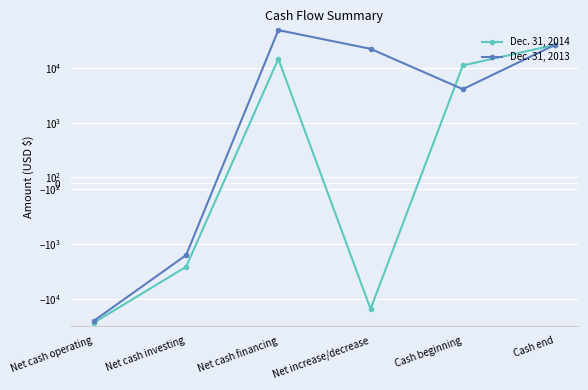

Which series has the largest total across all categories?

Dec. 31, 2013